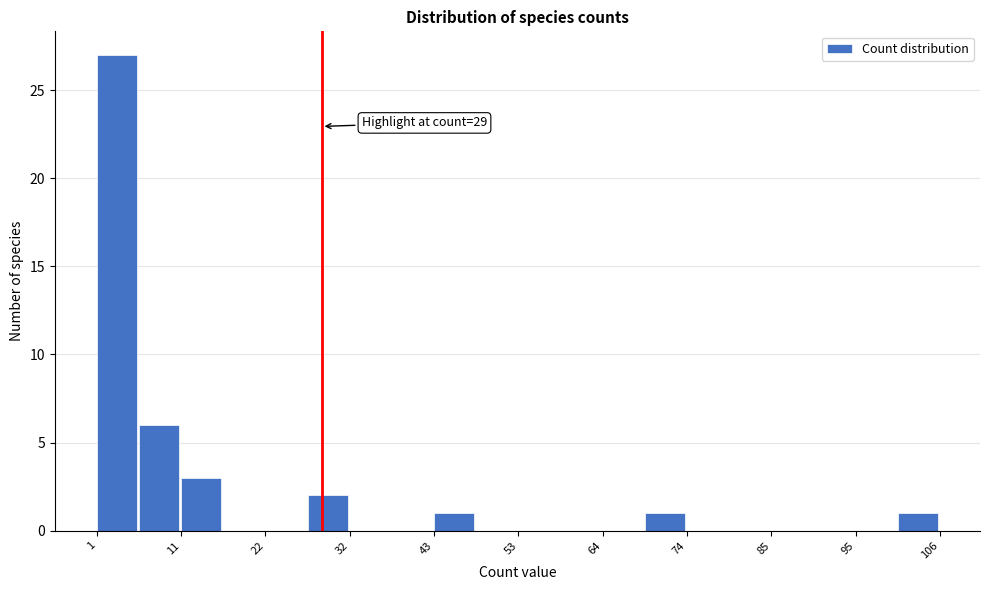

Around what value on the x-axis is the tallest bar? Give the approximate position of its centre, as read against the axis.

4